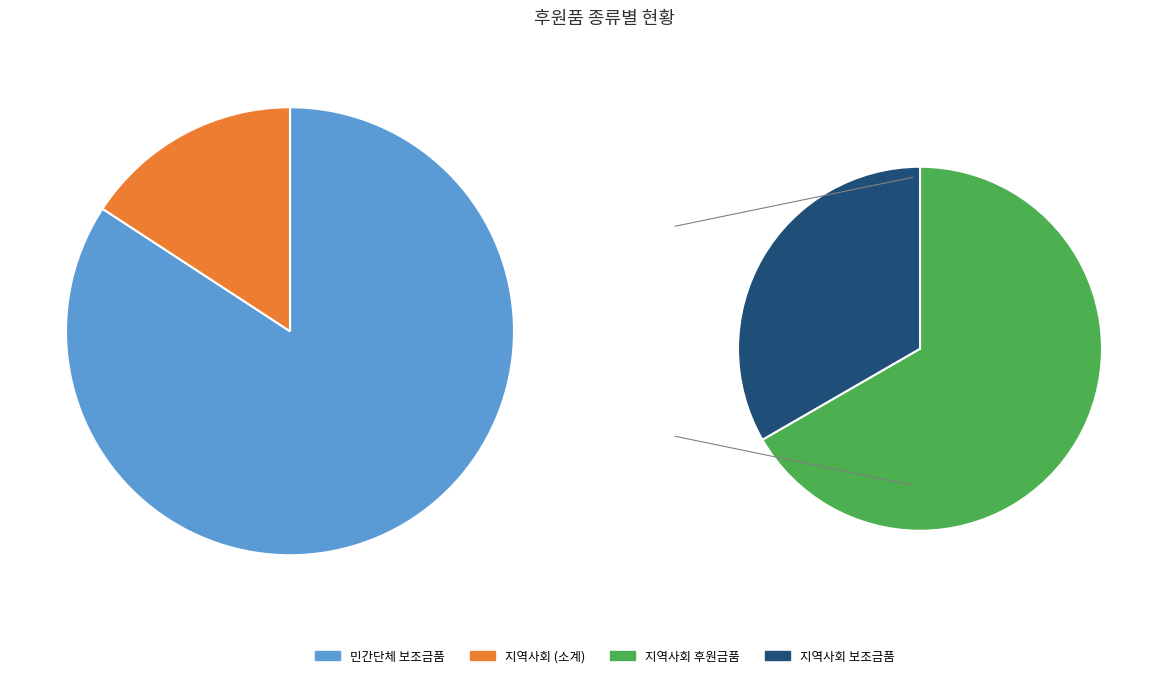

Combined, what portion of the pie is 지역사회 후원금품 and 지역사회 보조금품?

15.8%